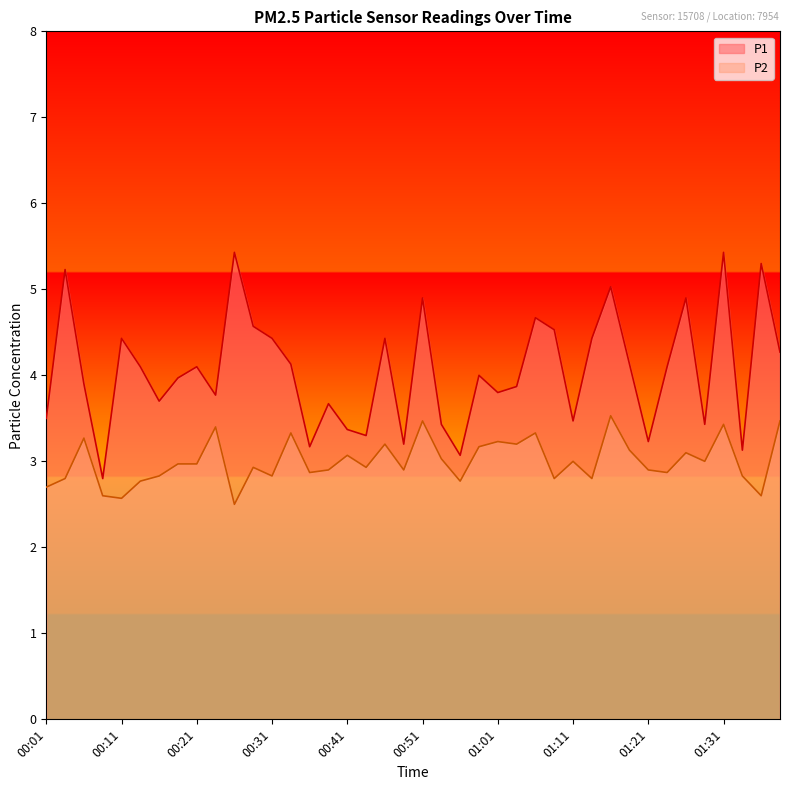

Reading left to right, list all the values displayed in this chart.

P1: 3.5	5.2	3.9	2.8	4.4	4.1	3.7	4.0	4.1	3.8	5.4	4.6	4.4	4.1	3.2	3.7	3.4	3.3	4.4	3.2	4.9	3.4	3.1	4.0	3.8	3.9	4.7	4.5	3.5	4.4	5.0	4.1	3.2	4.1	4.9	3.4	5.4	3.1	5.3	4.3
P2: 2.7	2.8	3.3	2.6	2.6	2.8	2.8	3.0	3.0	3.4	2.5	2.9	2.8	3.3	2.9	2.9	3.1	2.9	3.2	2.9	3.5	3.0	2.8	3.2	3.2	3.2	3.3	2.8	3.0	2.8	3.5	3.1	2.9	2.9	3.1	3.0	3.4	2.8	2.6	3.5